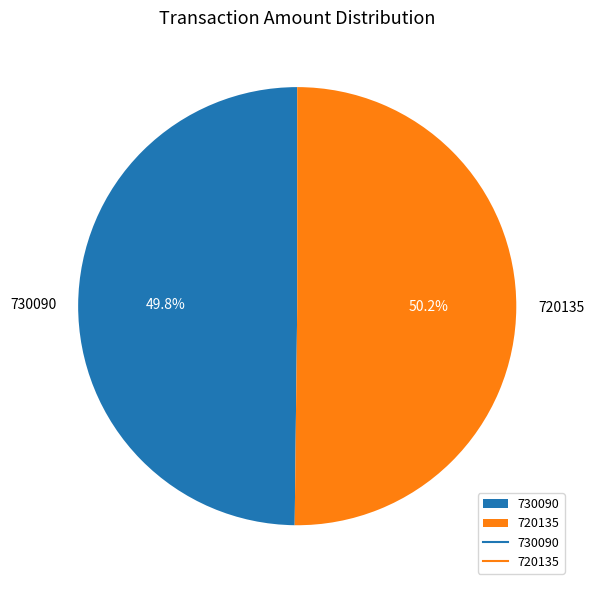

Is there a majority slice in this chart?

Yes